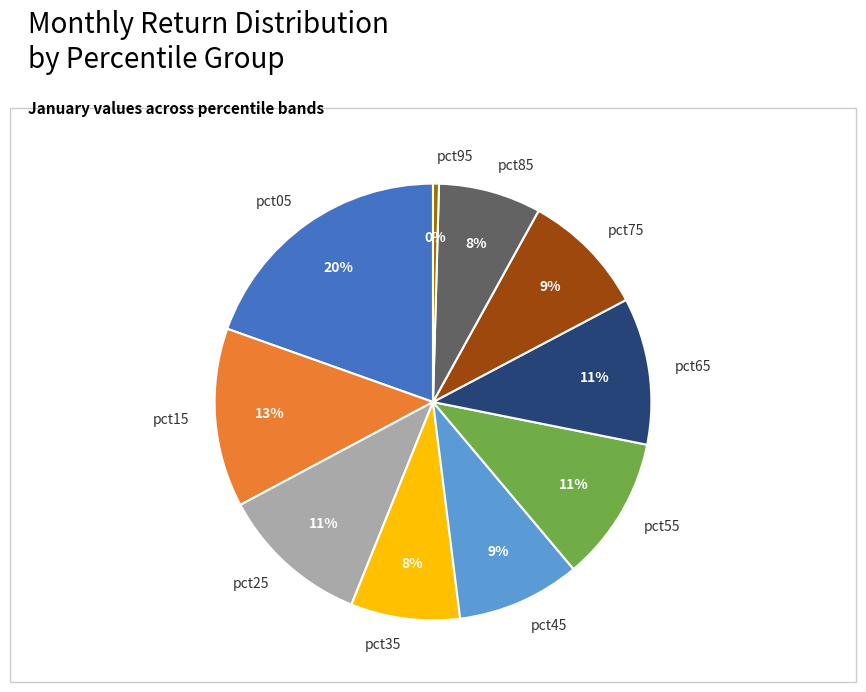

Is the sum of pct05 and pct65 greater than half?

No